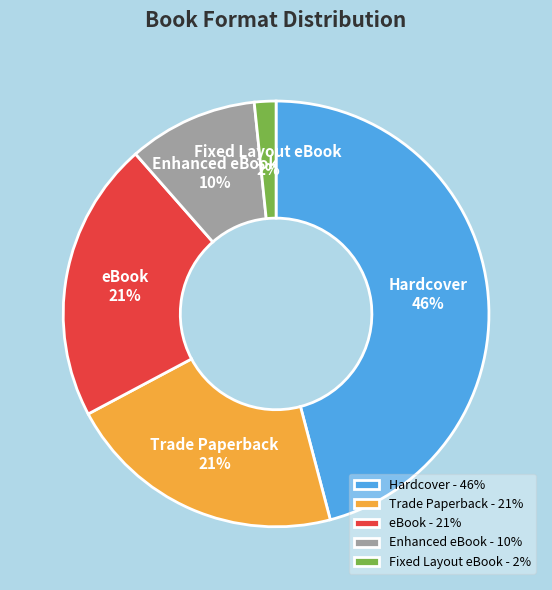

Does eBook account for over 50% of the chart?

No